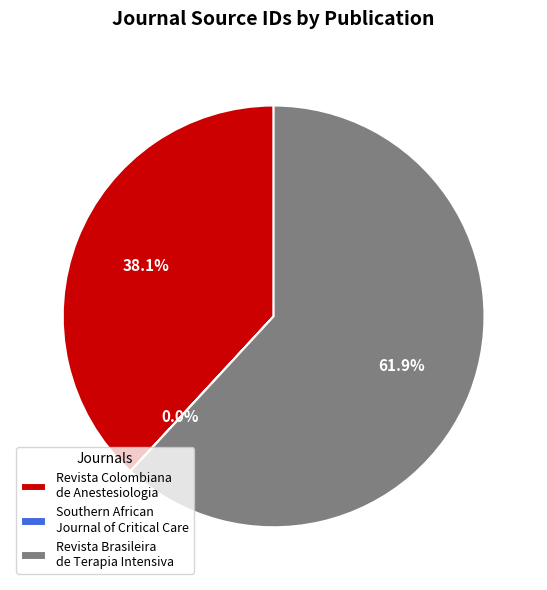

Is there any slice that represents more than half of the pie?

Yes